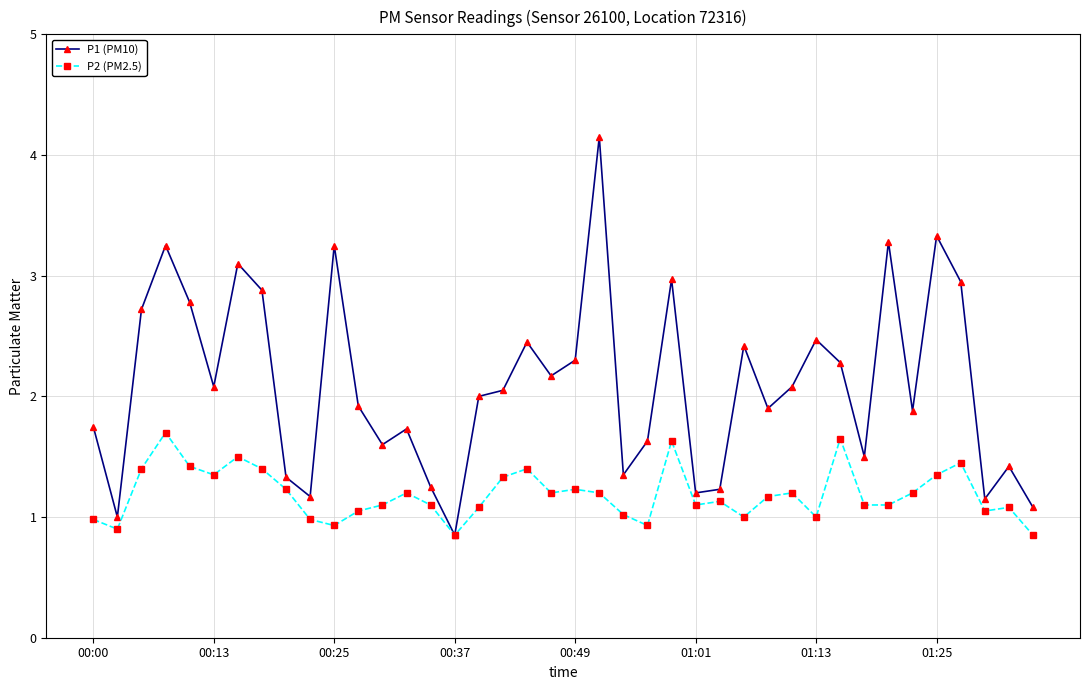

What is the value of the P1 (PM10) point at the 31st from the left?

2.5